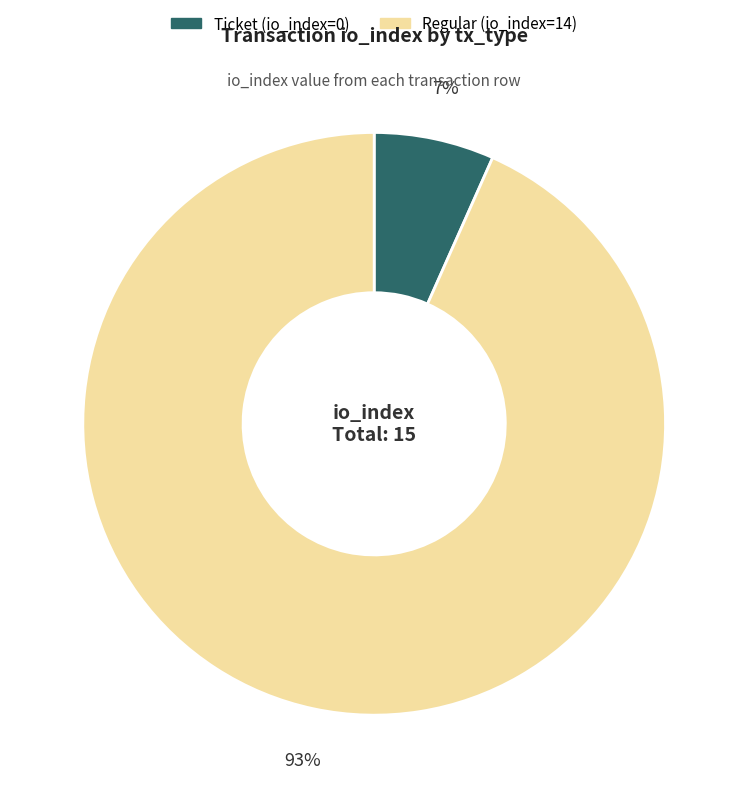

Does Regular (io_index=14) account for over 50% of the chart?

Yes